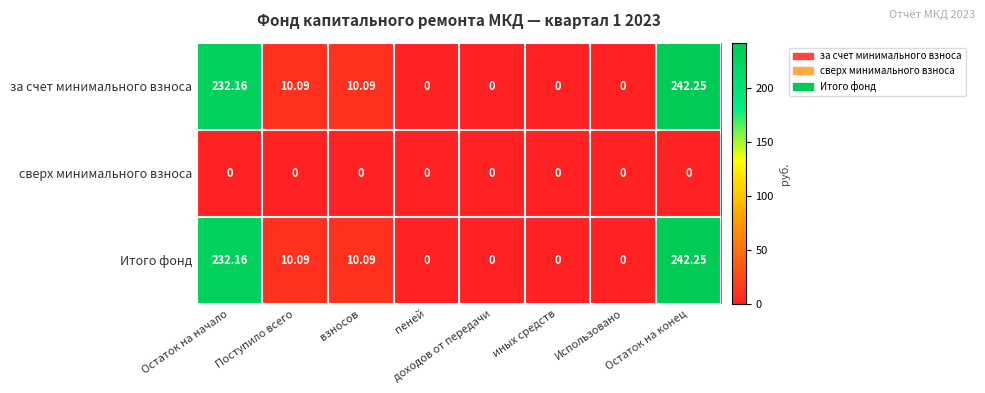

Is the value of Итого фонд at Остаток на начало greater than the value of сверх минимального взноса at Поступило всего?

Yes